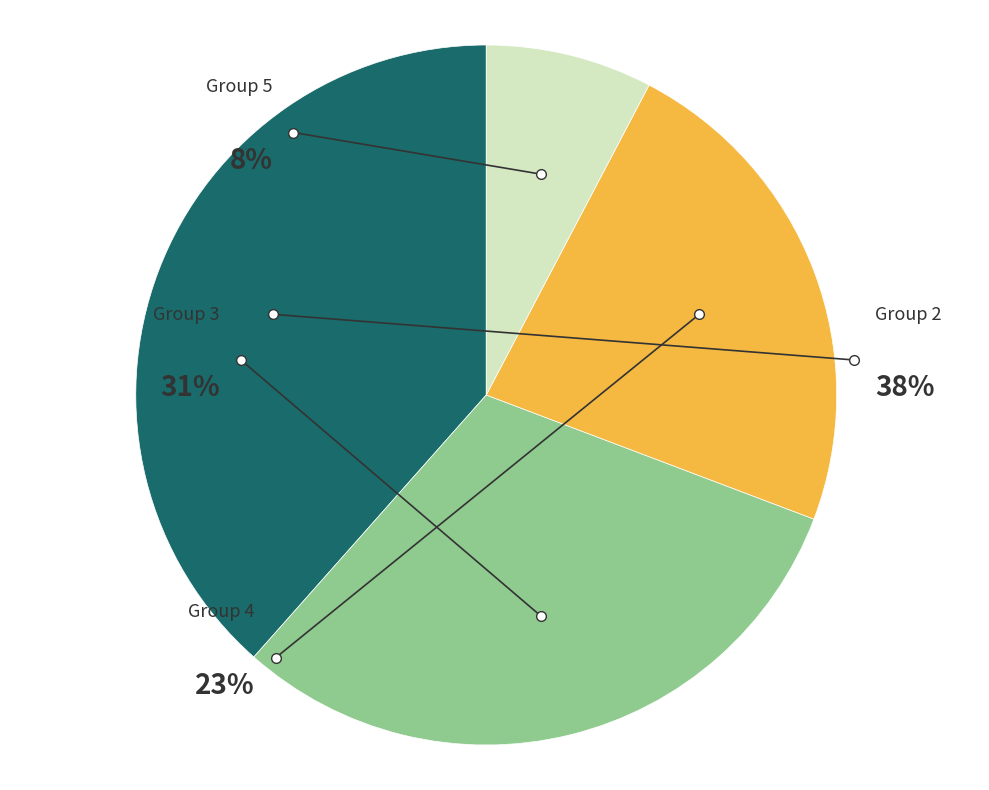

Rank the categories by value from lowest to highest.

rptOwnerDetailsId=5, rptOwnerDetailsId=4, rptOwnerDetailsId=3, rptOwnerDetailsId=2